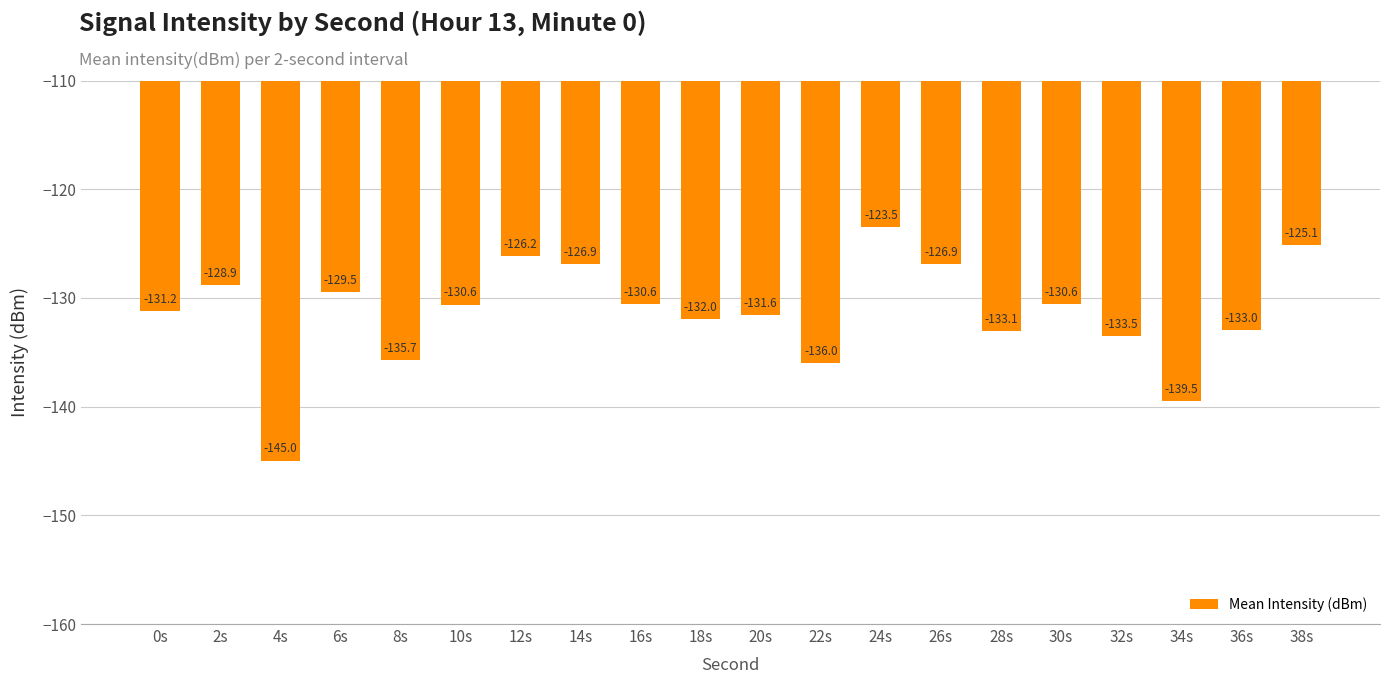

Is it true that the value at 12s is -126.2?

True